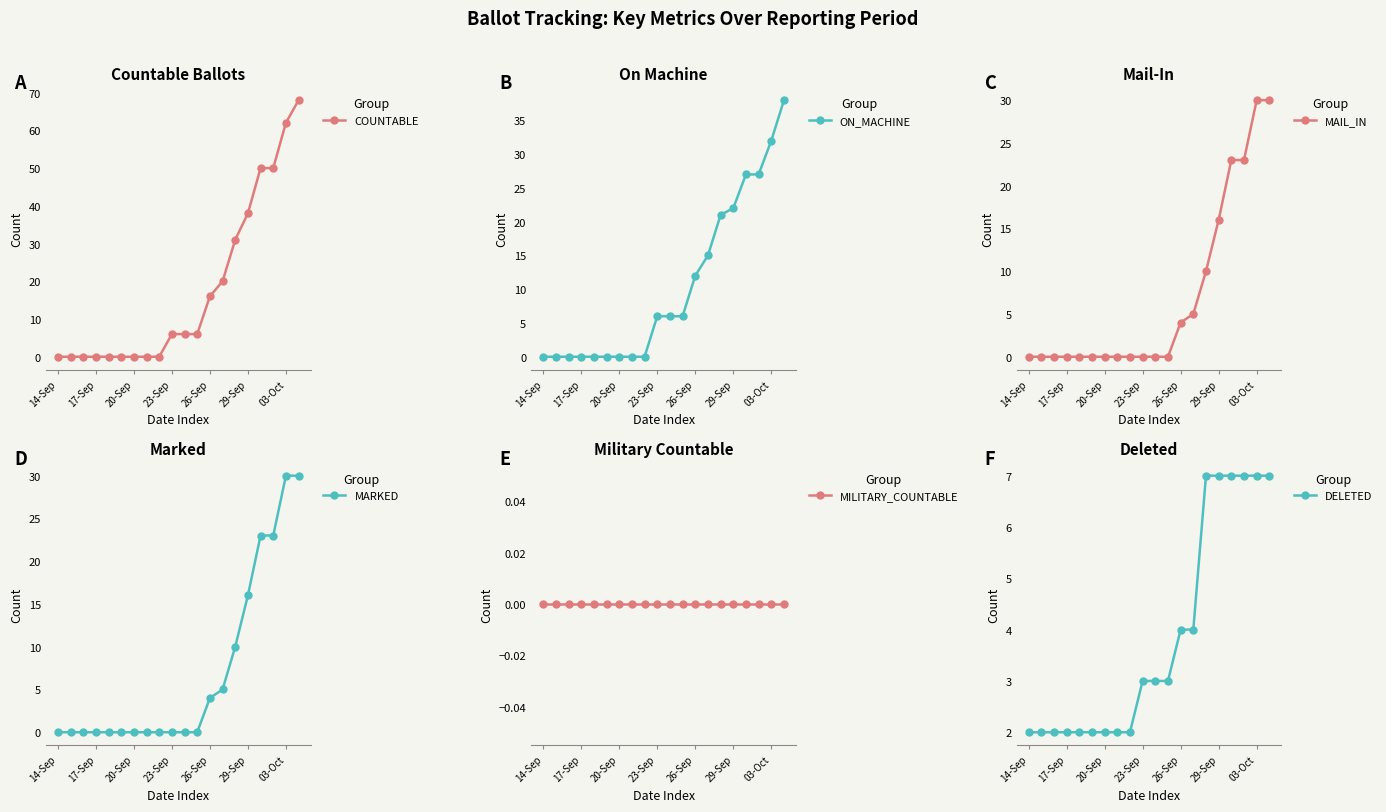

What is the highest value of the COUNTABLE series?

68